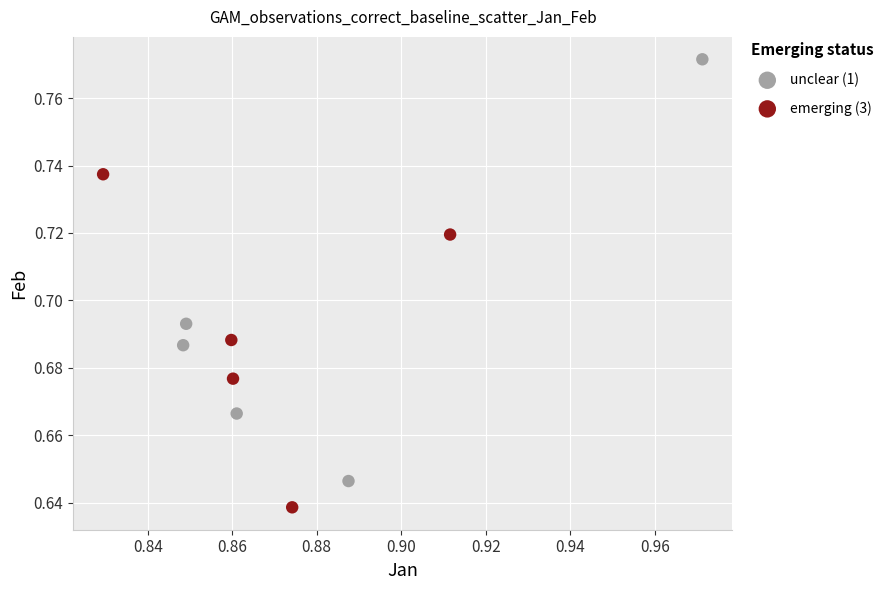

Which series has the largest Y range (max minus min)?

unclear (1)